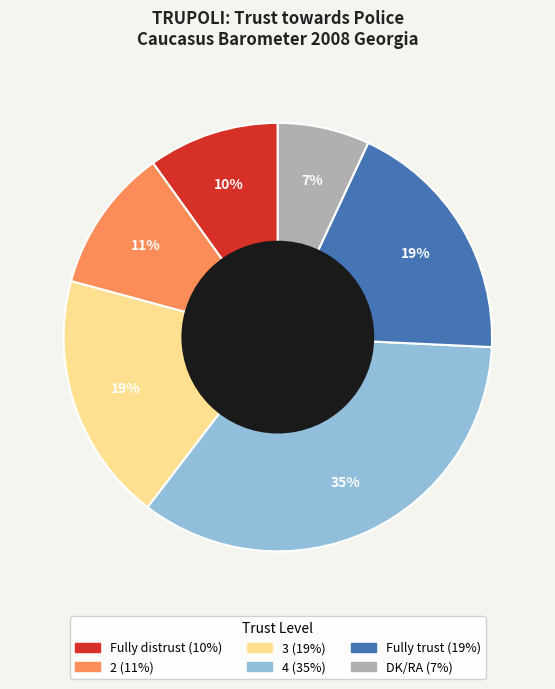

Which has a higher value, Fully trust or Fully distrust?

Fully trust